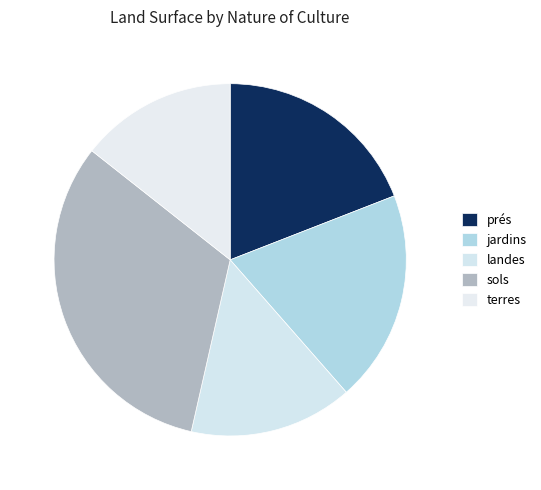

Which slice is the smallest?

terres